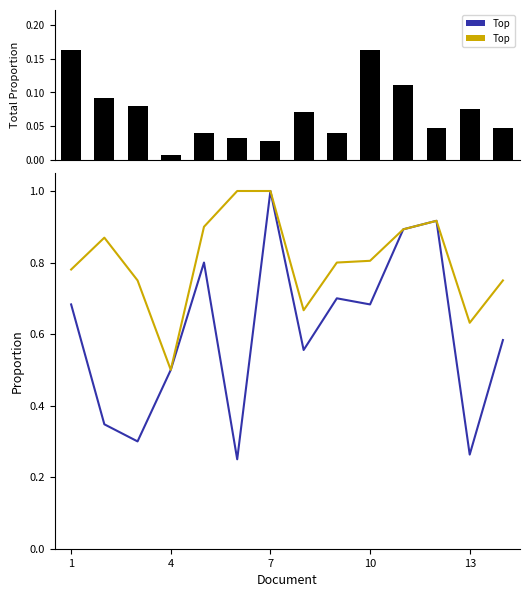

At how many categories does at least one series exceed 0?

14